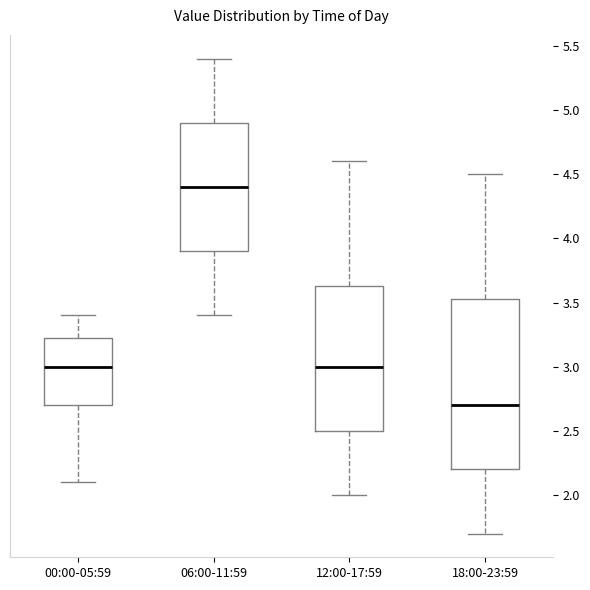

Which box's median line is the highest?

06:00-11:59